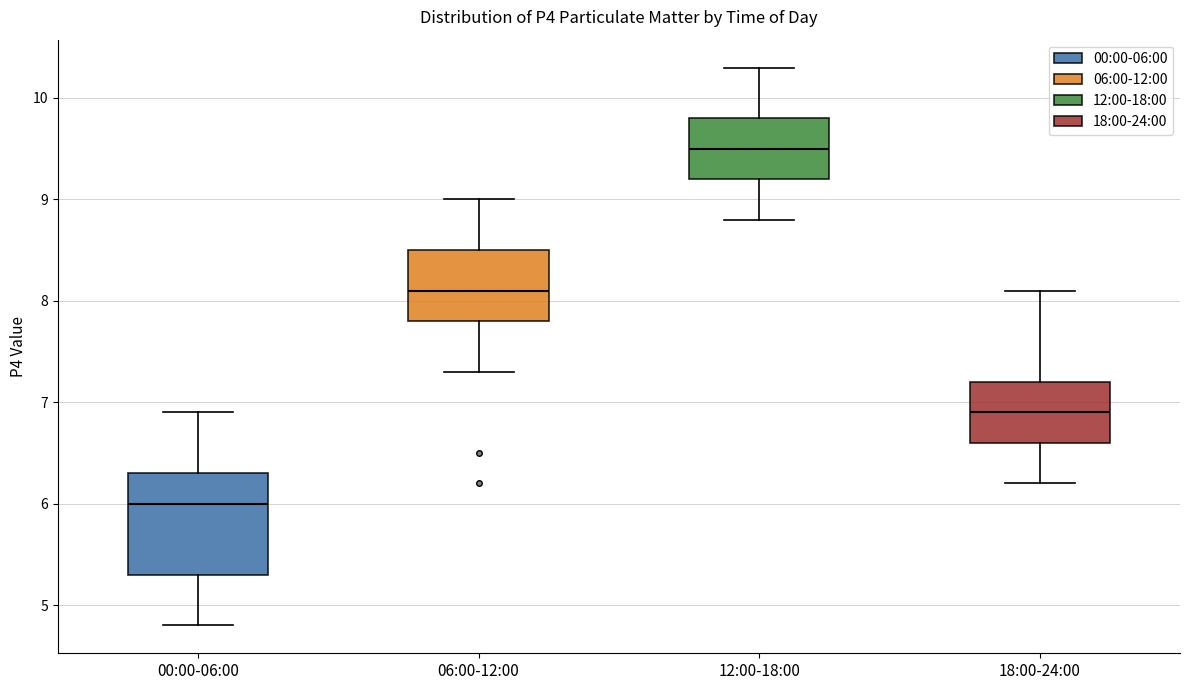

Where does the median line of the box for 06:00-12:00 sit on the y-axis? The values are not printed on the chart, so give them approximately, as read against the axis.

8.1